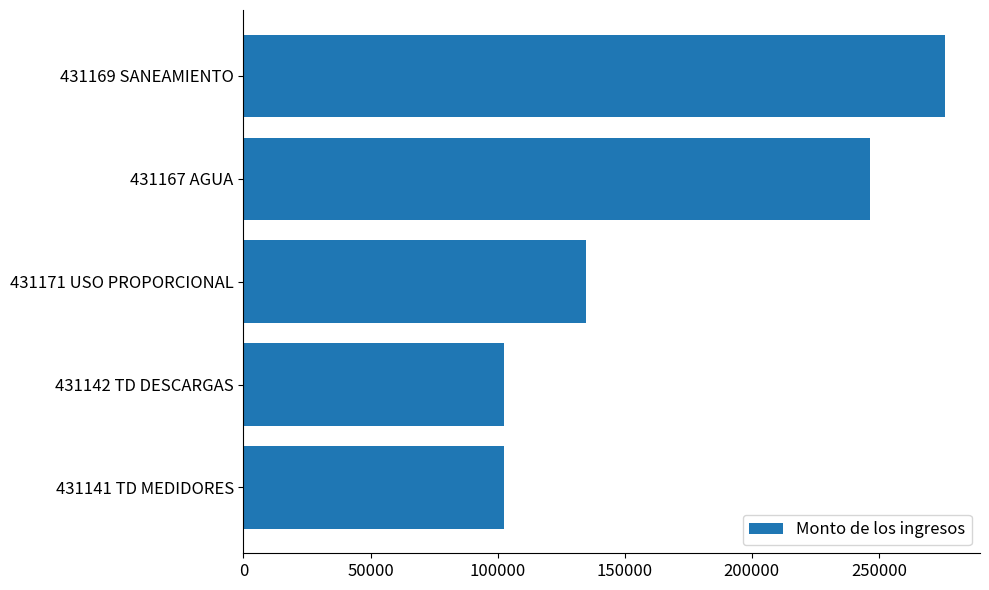

What is the ratio of the value at 431141 TD MEDIDORES to the value at 431171 USO PROPORCIONAL?

0.8